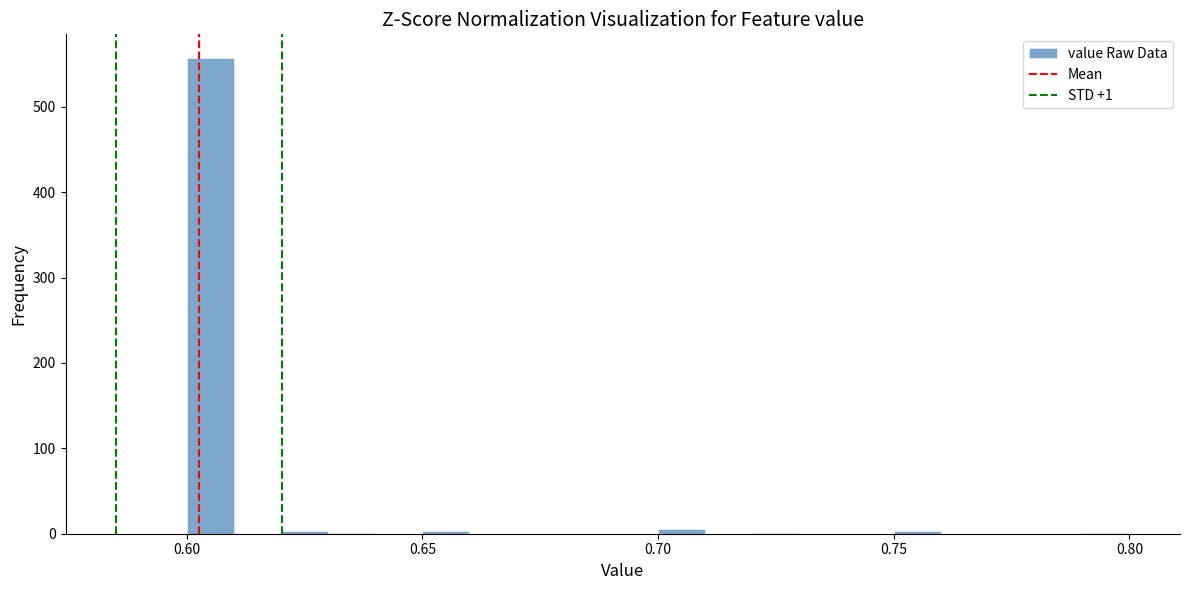

Read against the x-axis, roughly where is the centre of the tallest bar?

0.605